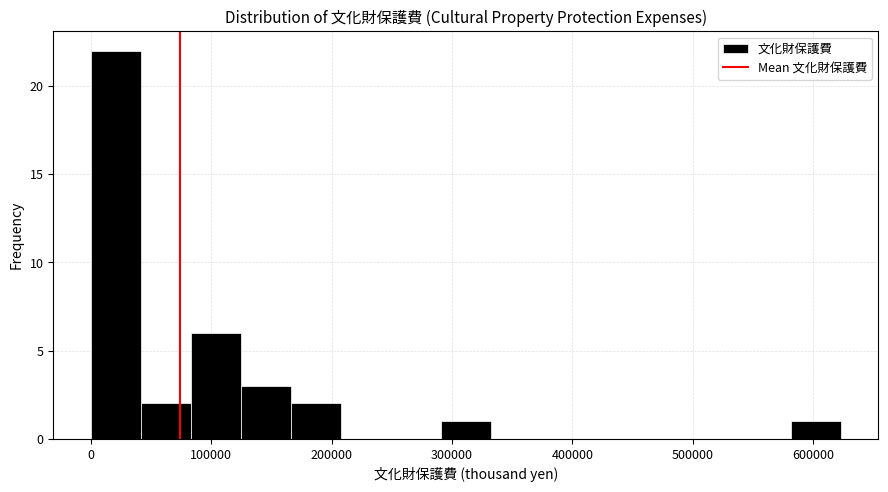

What is the height of the bar covering 120000 to 170000 on the x-axis? Neither the bar edges nor the heights are printed on the chart, so give them approximately, as read against the axes.

3